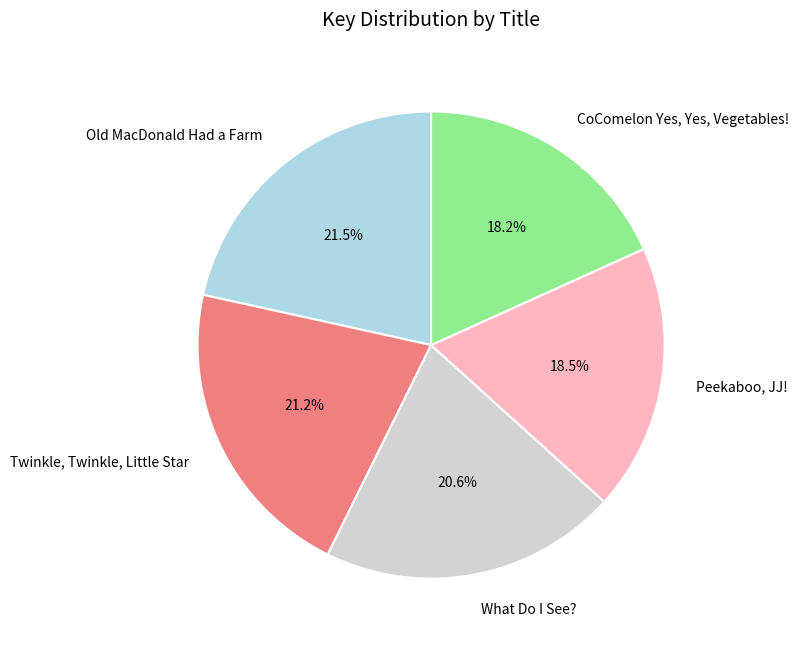

Is the sum of Peekaboo, JJ! and CoComelon Yes, Yes, Vegetables! greater than half?

No